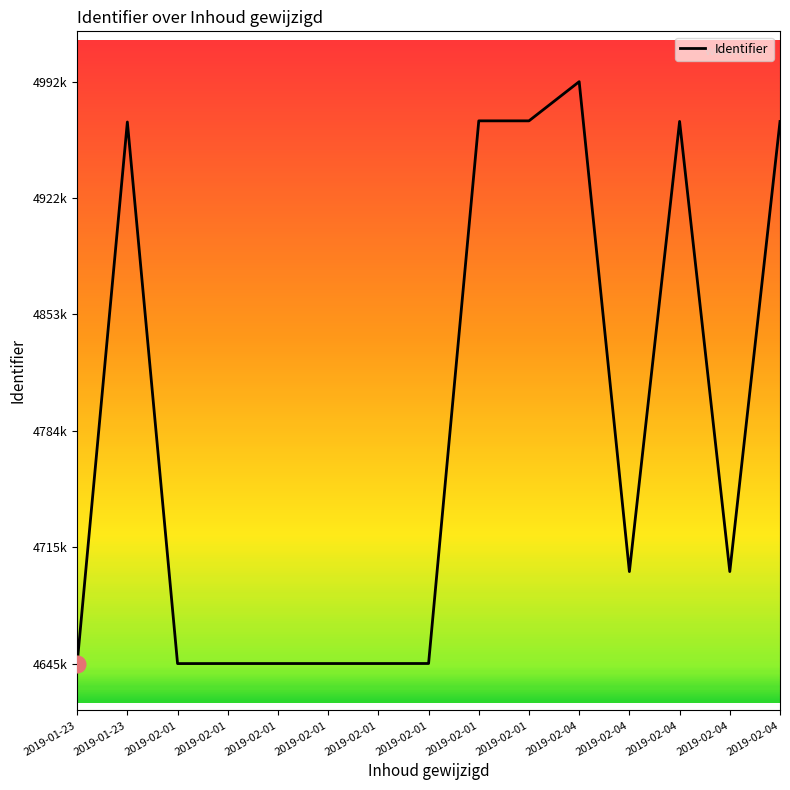

Does the chart have visible grid lines?

No